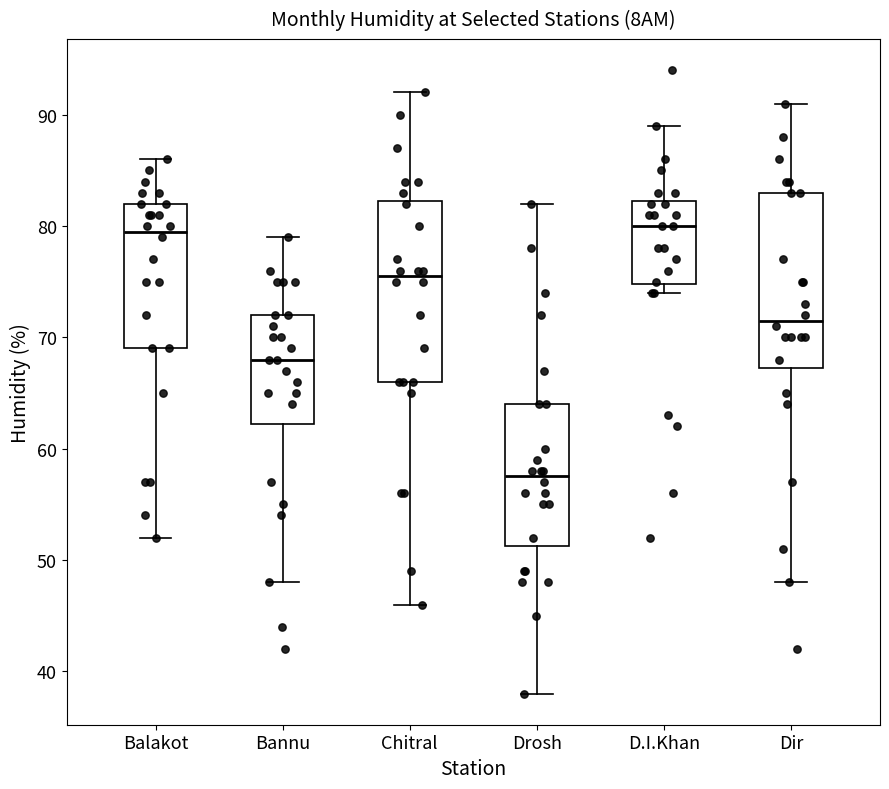

Reading left to right, read every box against the y-axis: the position of its median line, the range the box covers, and the ends of its whiskers. The values are not printed on the chart, so give them approximately, as read against the axis.

Balakot: median 80, box 69 to 82, whiskers 52 to 86
Bannu: median 68, box 62 to 72, whiskers 48 to 79
Chitral: median 76, box 66 to 82, whiskers 46 to 92
Drosh: median 58, box 51 to 64, whiskers 38 to 82
D.I.Khan: median 80, box 75 to 82, whiskers 74 to 89
Dir: median 72, box 67 to 83, whiskers 48 to 91